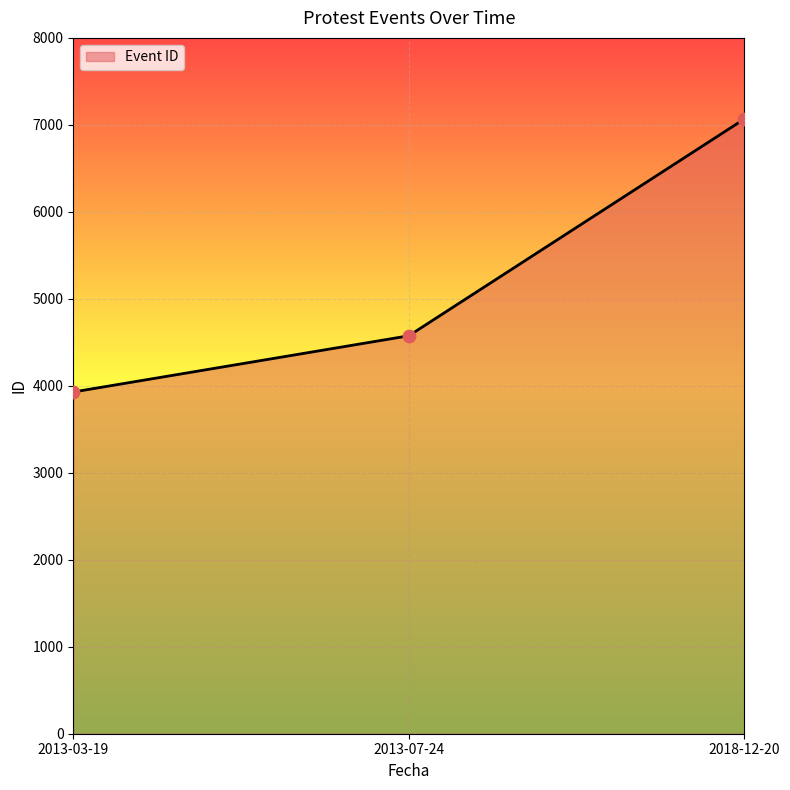

Between 2018-12-20 and 2013-03-19, which is larger?

2018-12-20